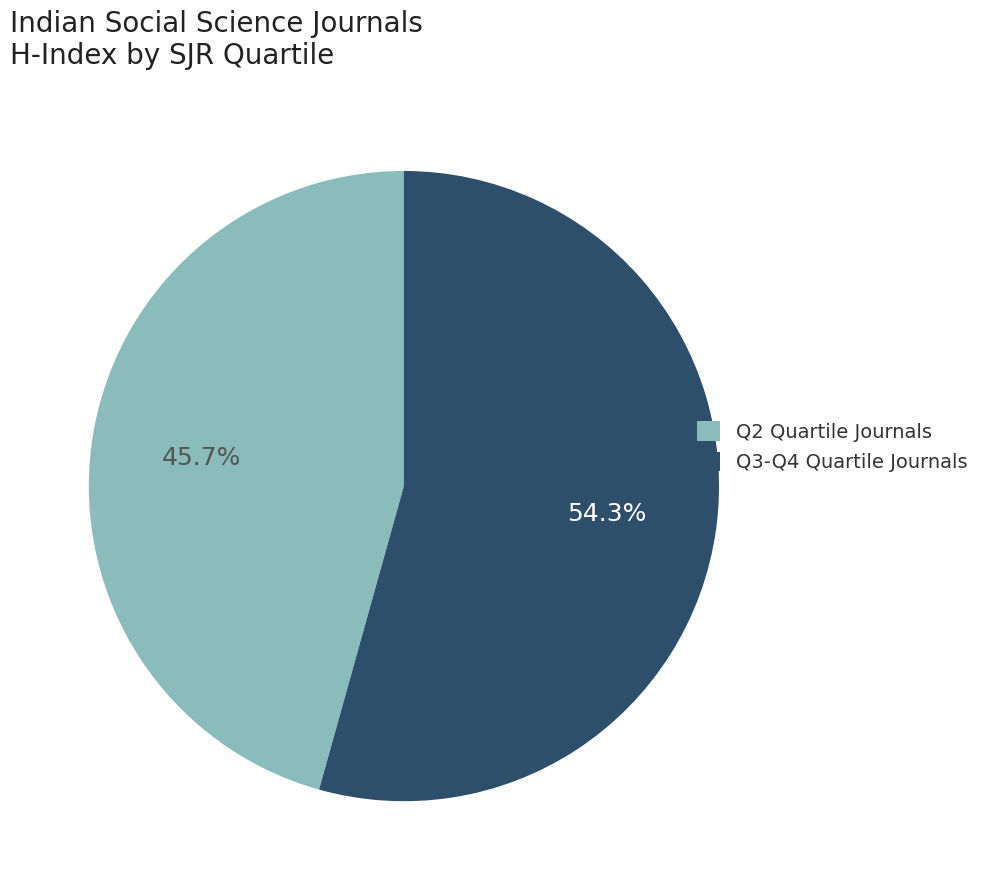

What percentage do Q2 Quartile Journals and Q3-Q4 Quartile Journals together represent?

100.0%